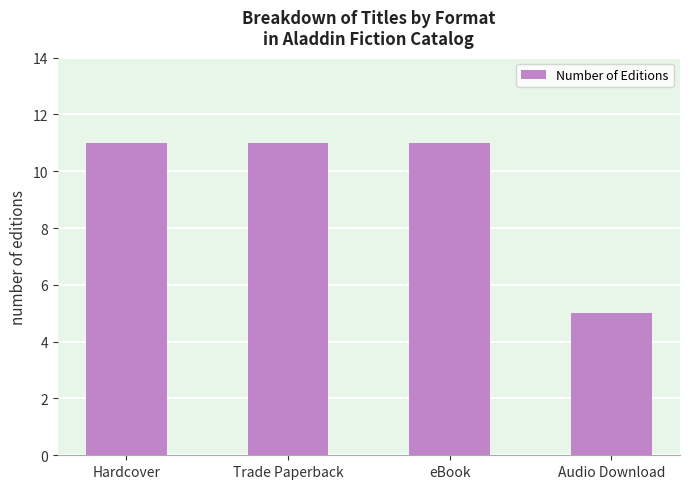

What is the approximate value at eBook?

11